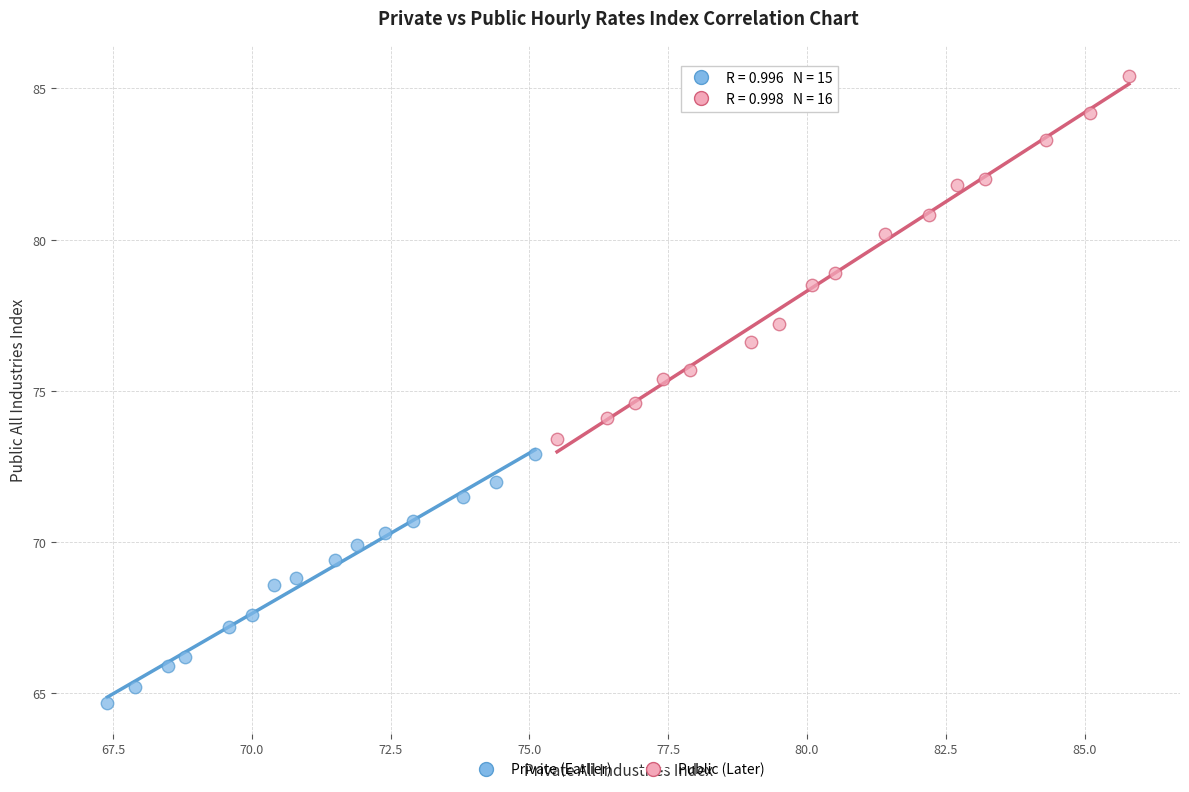

Which series reaches the maximum Y coordinate?

Public (Later)